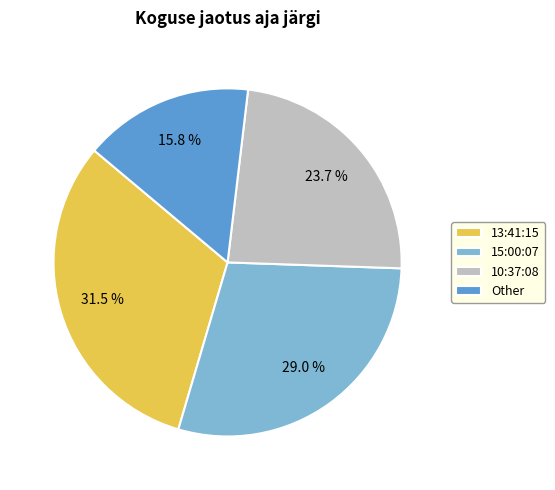

To the nearest percent, what is the average slice percentage?

25%